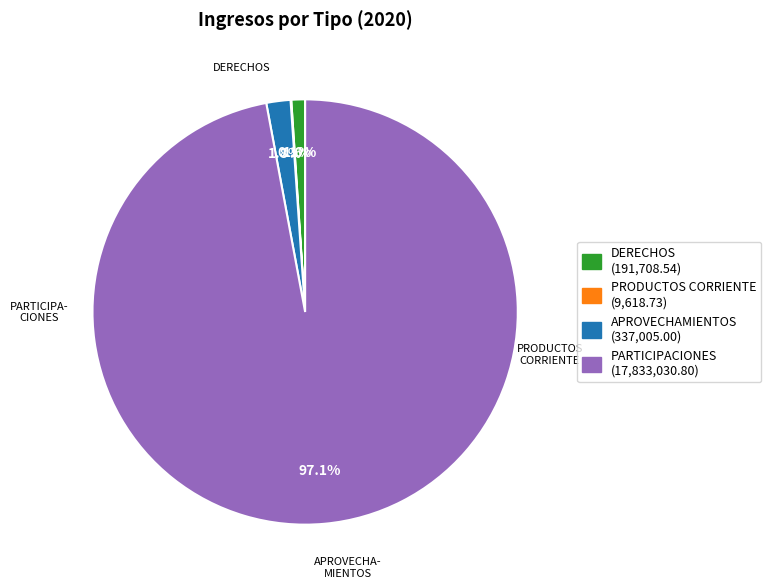

Does any single category account for the majority?

Yes